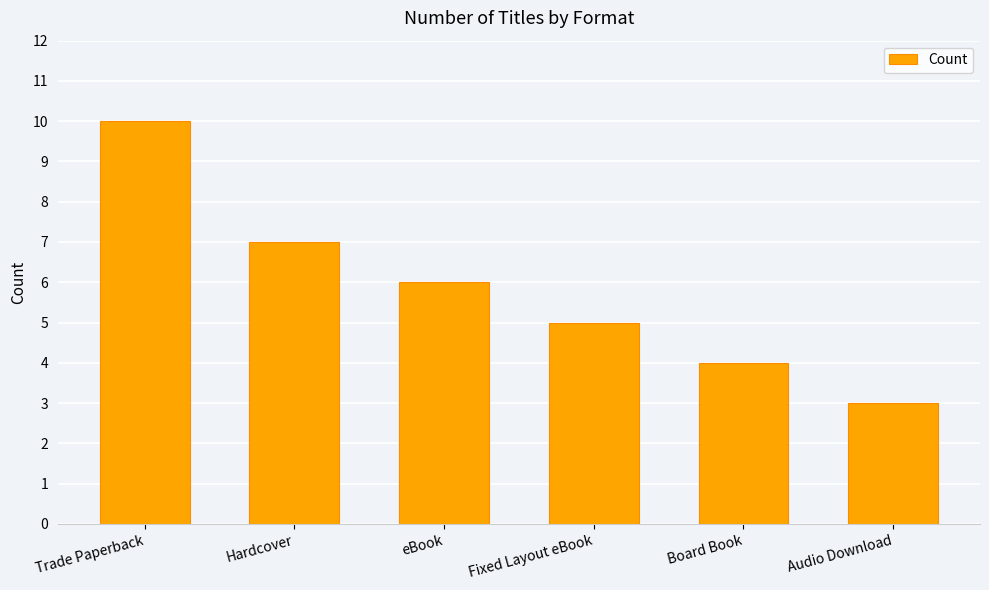

Rank the categories by value from lowest to highest.

Audio Download, Board Book, Fixed Layout eBook, eBook, Hardcover, Trade Paperback